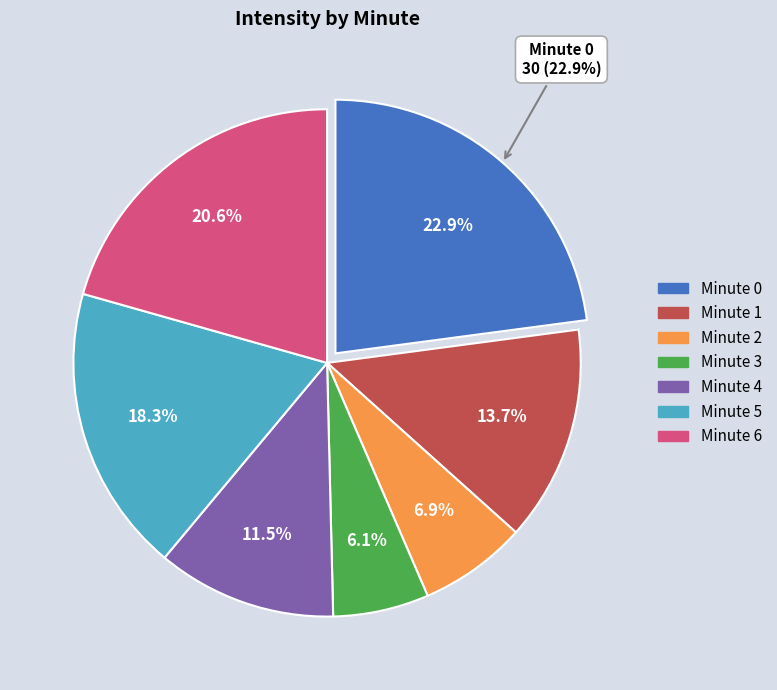

How much of the chart is everything except minute_4?

88.5%